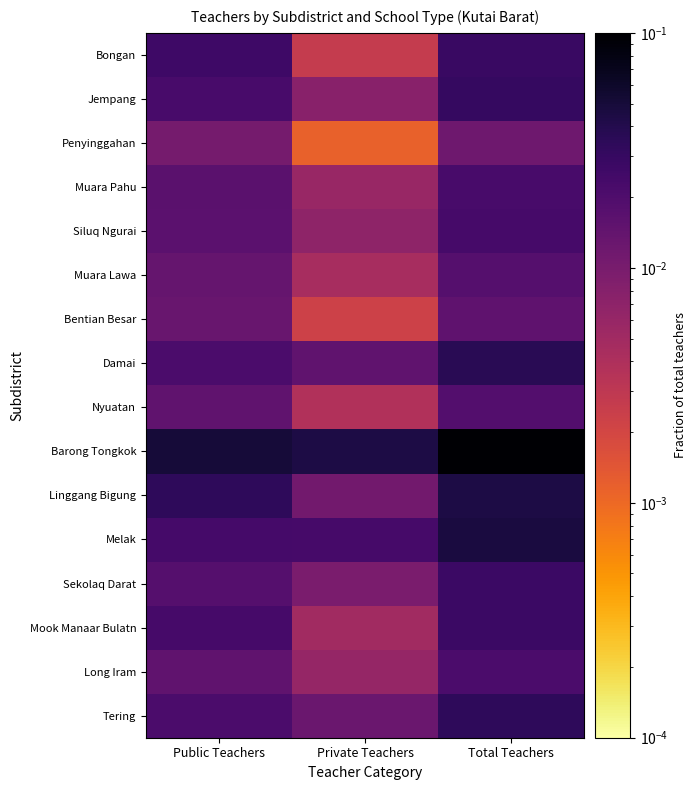

At which category is the sum across all series the highest?

Total Teachers